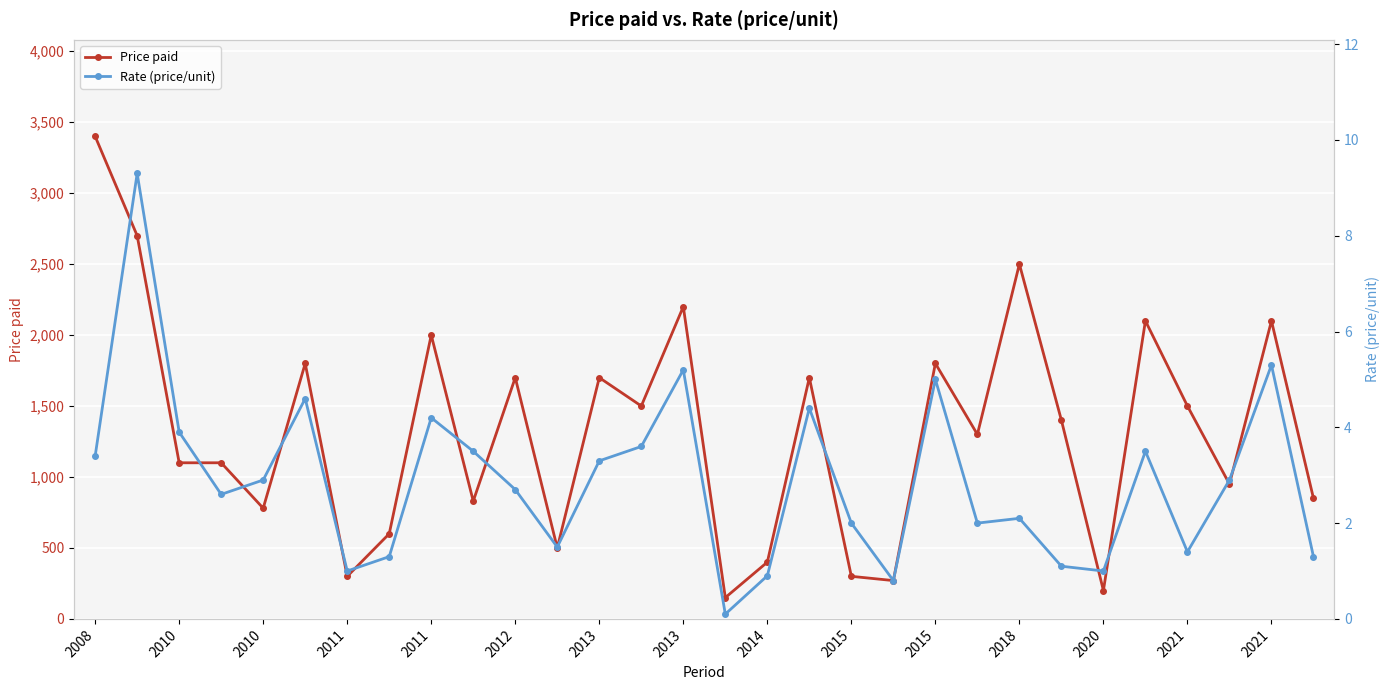

At which label does Rate (price/unit) first exceed 2?

2008